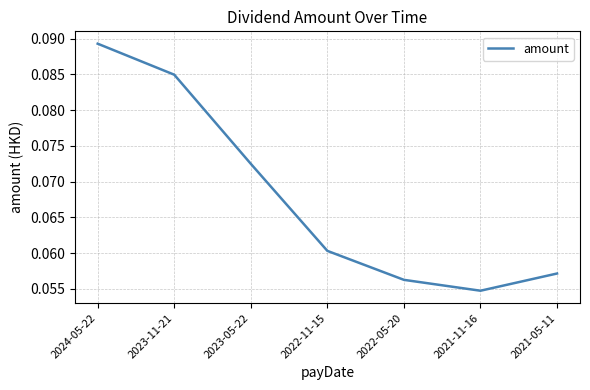

Rank the categories by value from highest to lowest.

2024-05-22, 2023-11-21, 2023-05-22, 2022-11-15, 2021-05-11, 2022-05-20, 2021-11-16